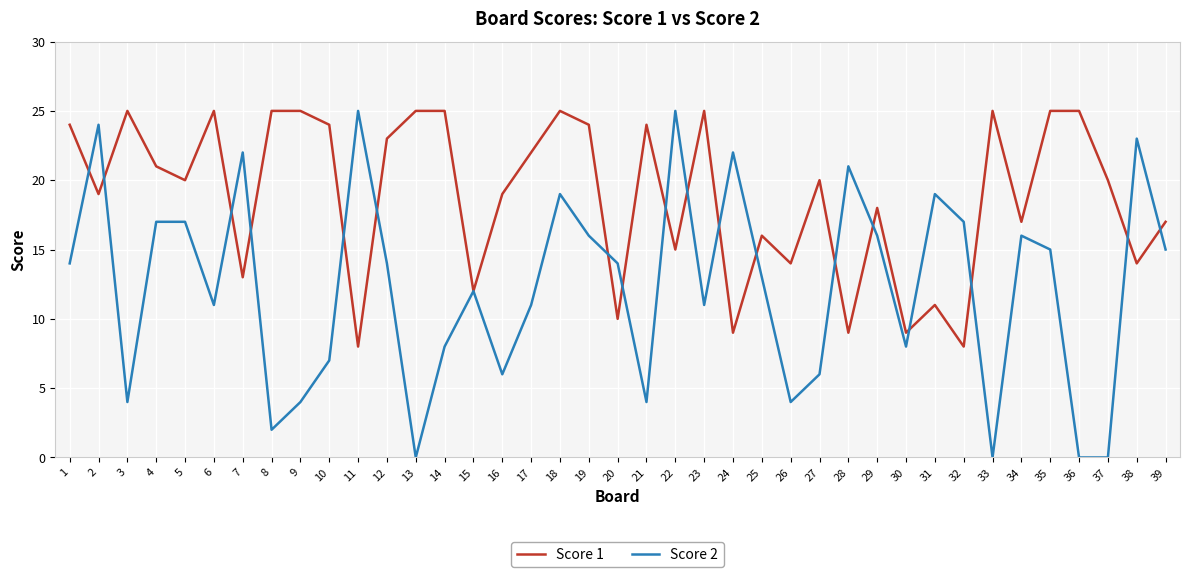

What are all the series names shown in the legend?

Score 1, Score 2